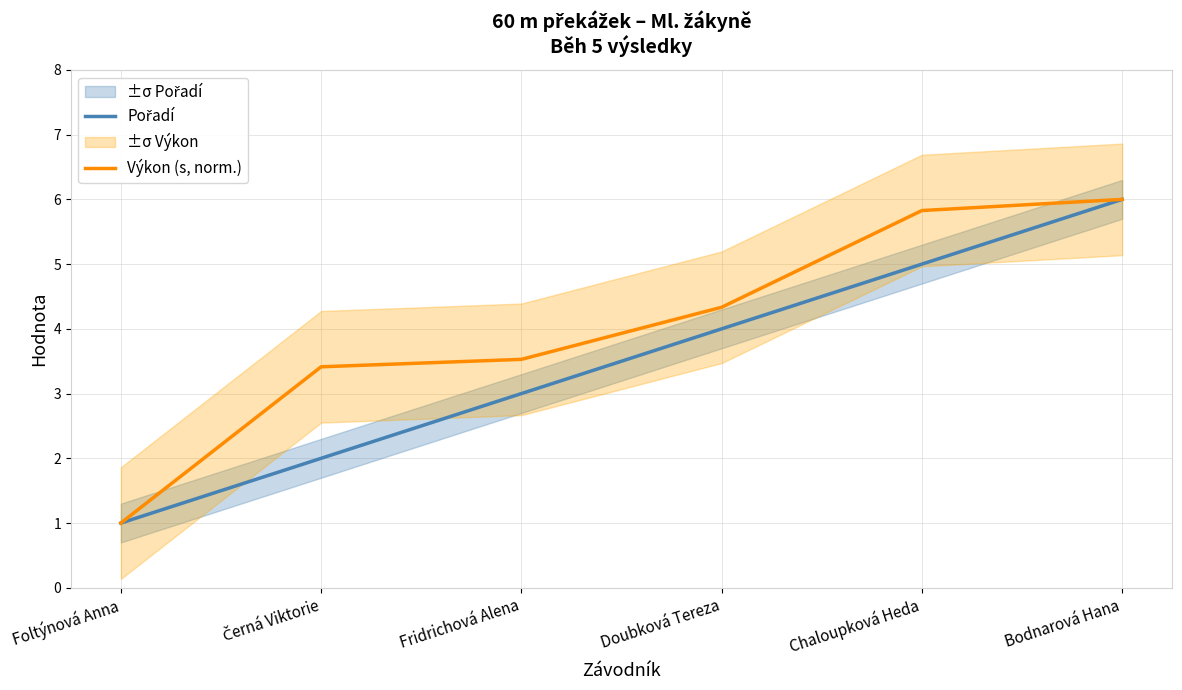

How many data points in Pořadí are less than 4?

3